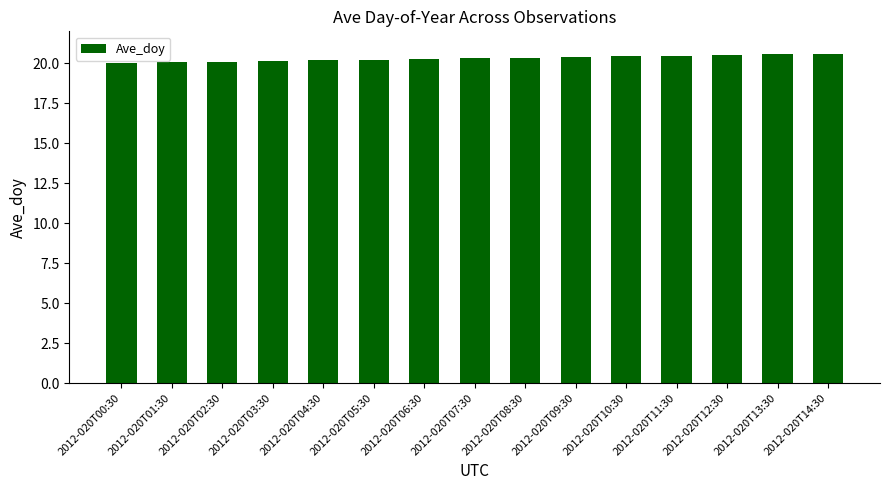

Is it true that the value at 2012-020T13:30 is 20.6?

True